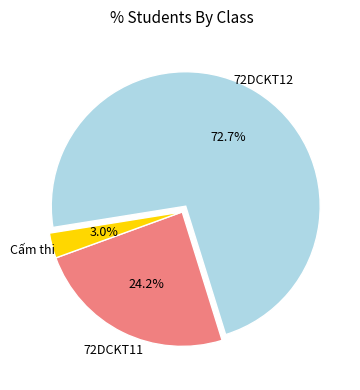

Combined, what portion of the pie is Cấm thi and 72DCKT12?

75.8%